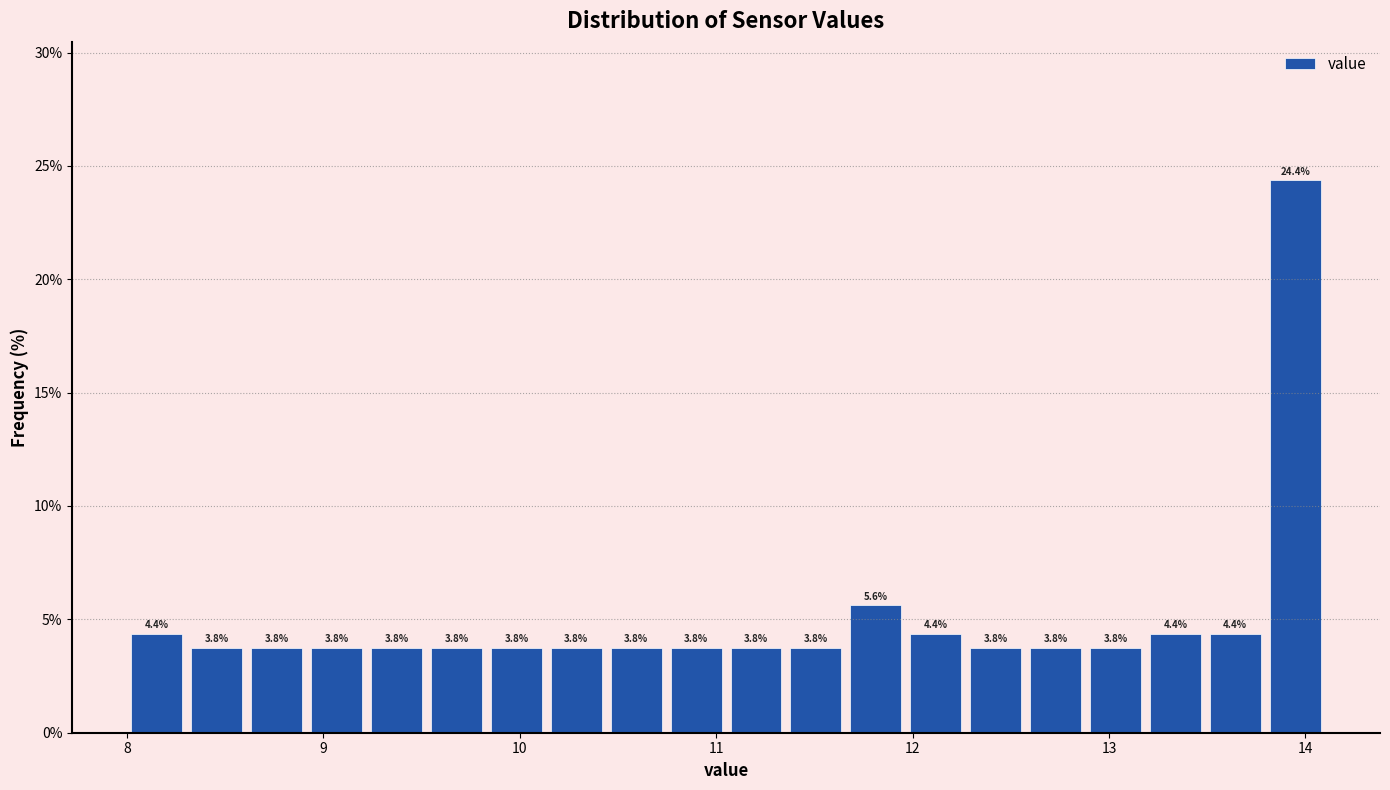

Read against the x-axis, roughly where is the centre of the tallest bar?

13.9